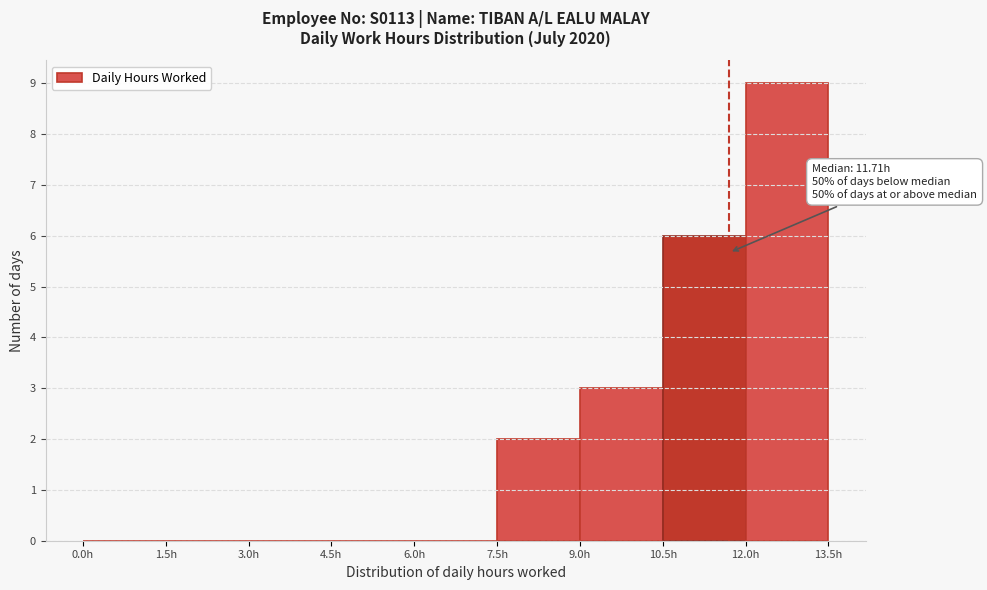

Over which range of the x-axis is the bar tallest?

12.0 to 13.5